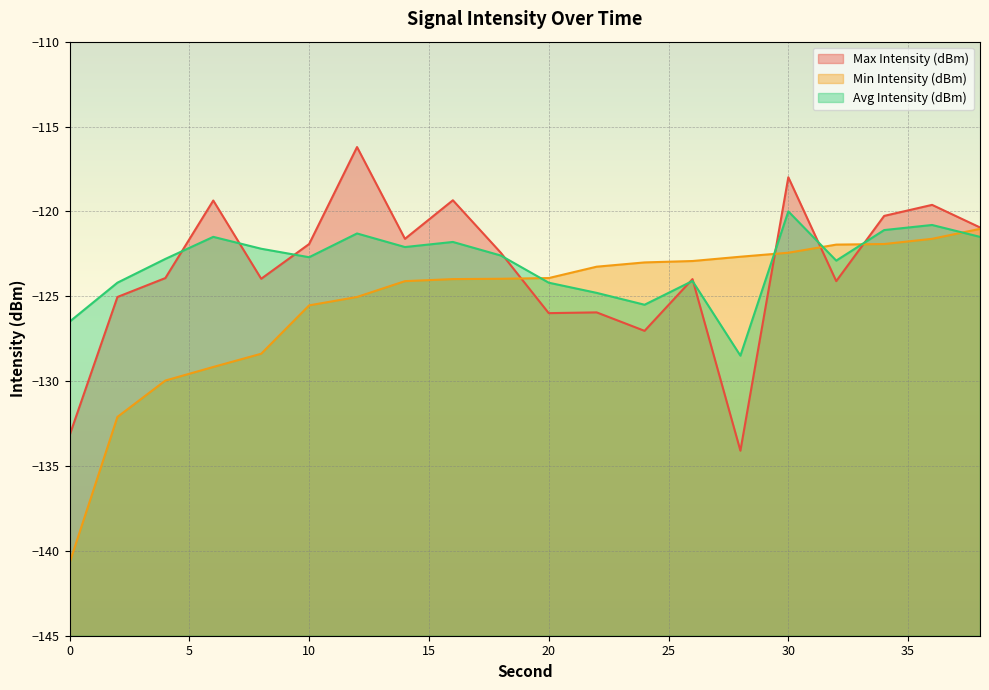

The Max Intensity (dBm) series shows -127.0 at 24. True or false?

True